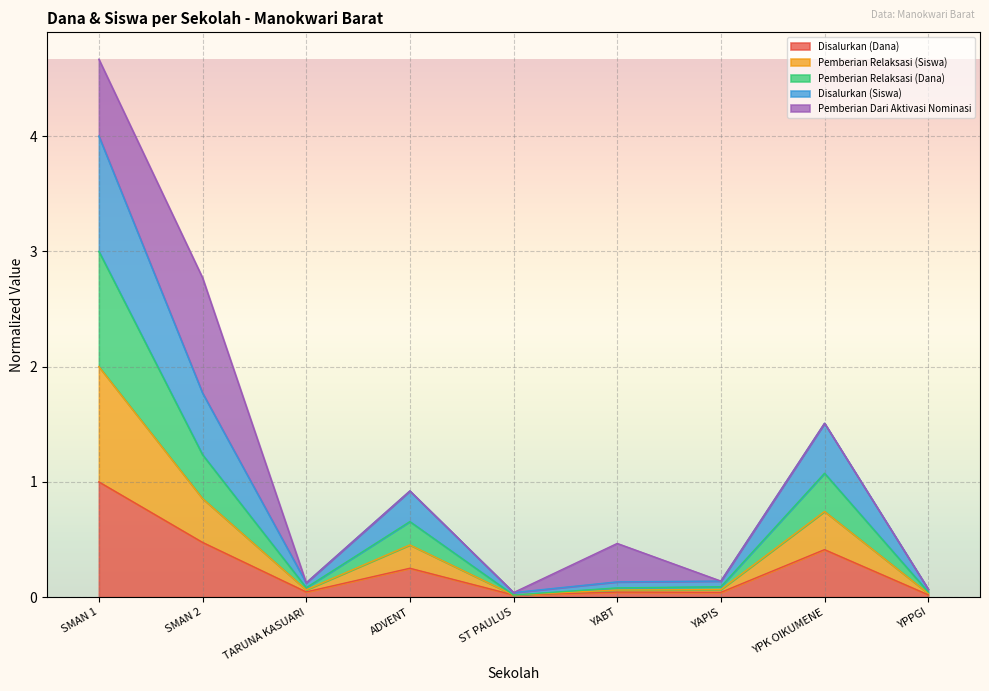

Where is Pemberian Relaksasi (Dana) nearest to the value 1?

SMAN 2